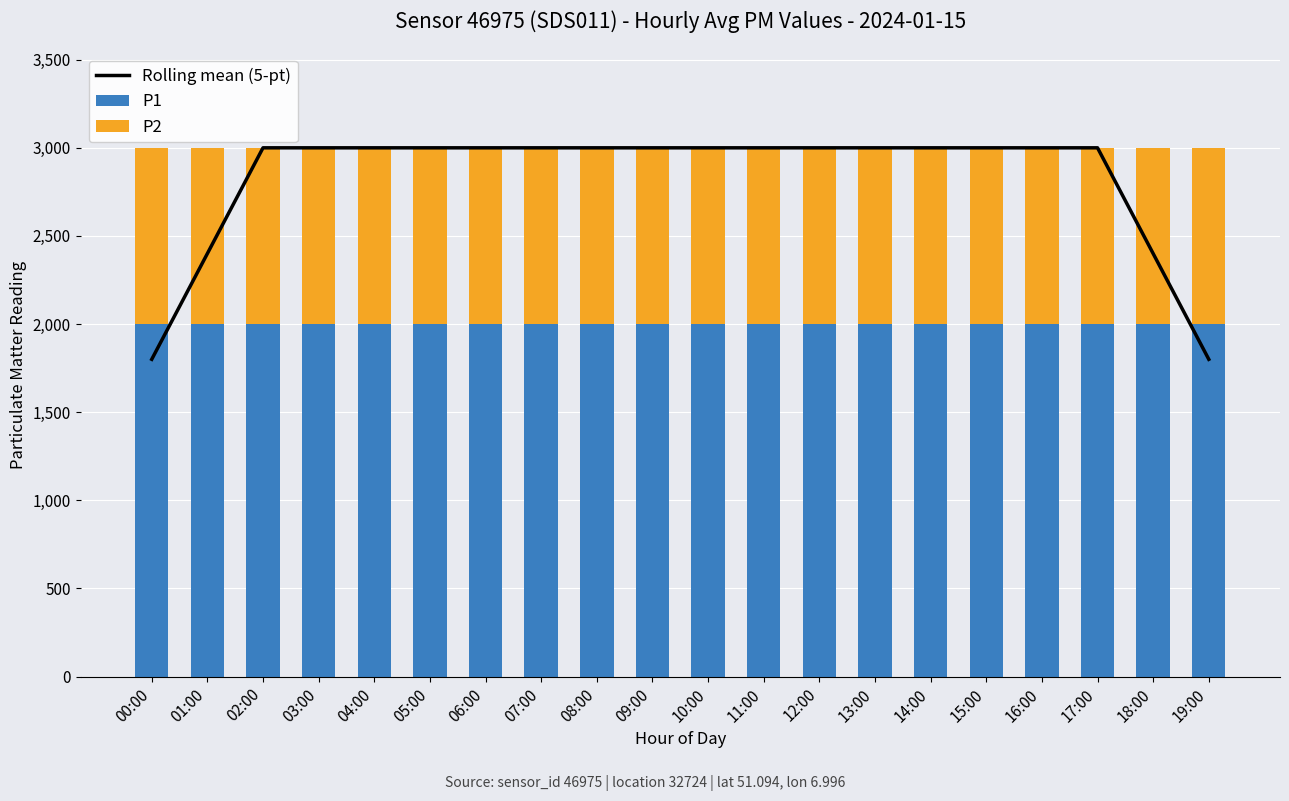

What is the minimum value for Rolling mean (5-pt)?

1799.9